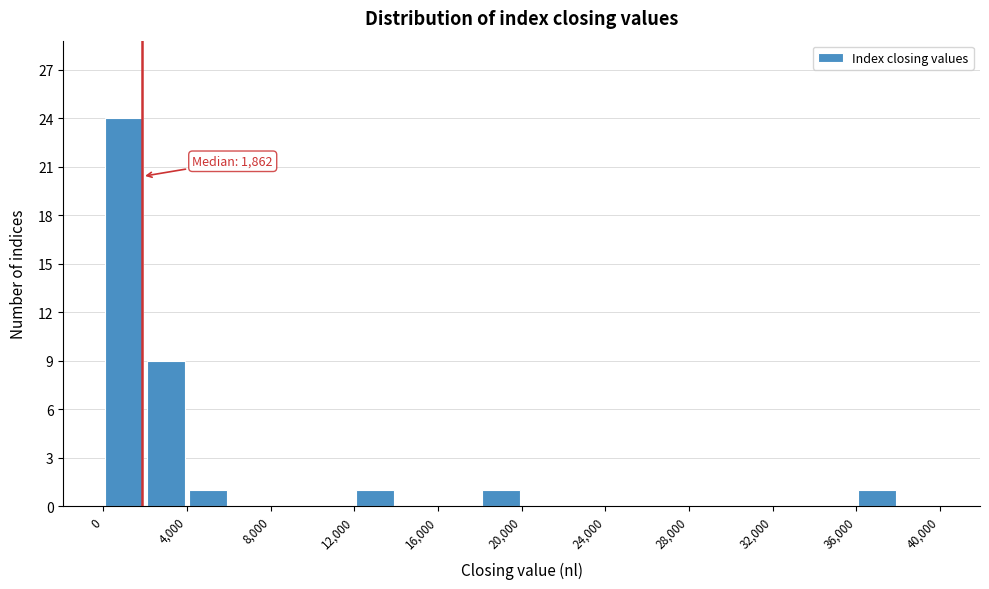

Which range on the x-axis has the tallest bar?

0 to 2000